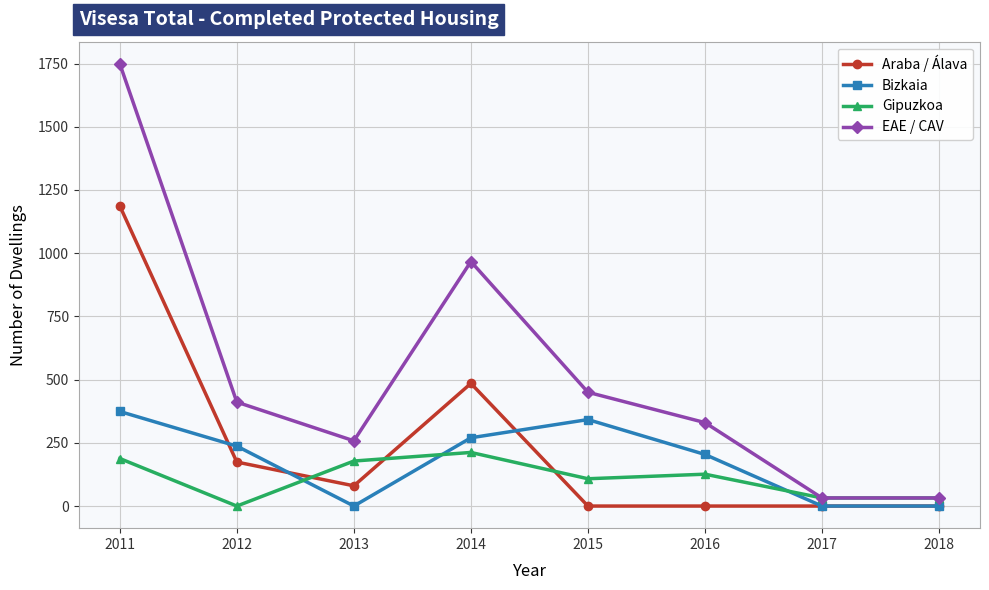

True or false: Gipuzkoa and Araba / Álava cross at least once.

True